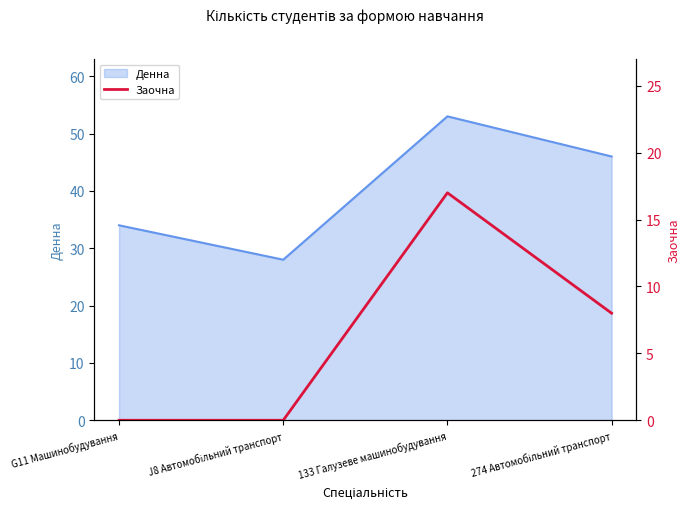

Where does the data first go above 8?

133 Галузеве машинобудування